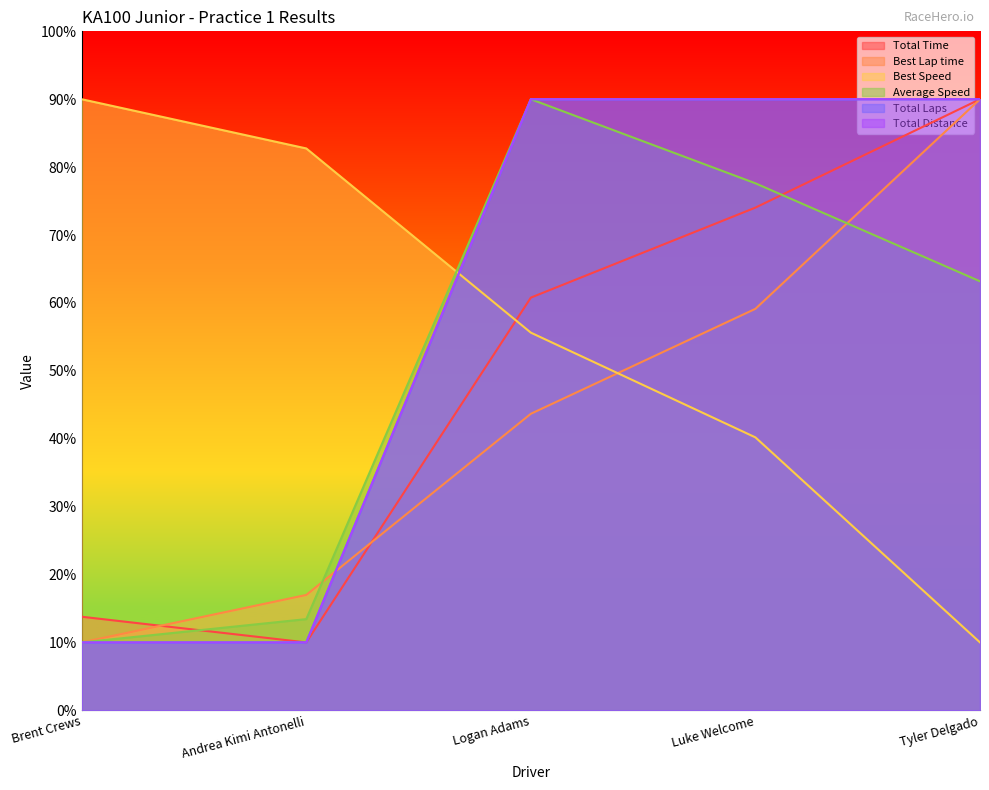

Where is Total Time nearest to the value 50?

Logan Adams